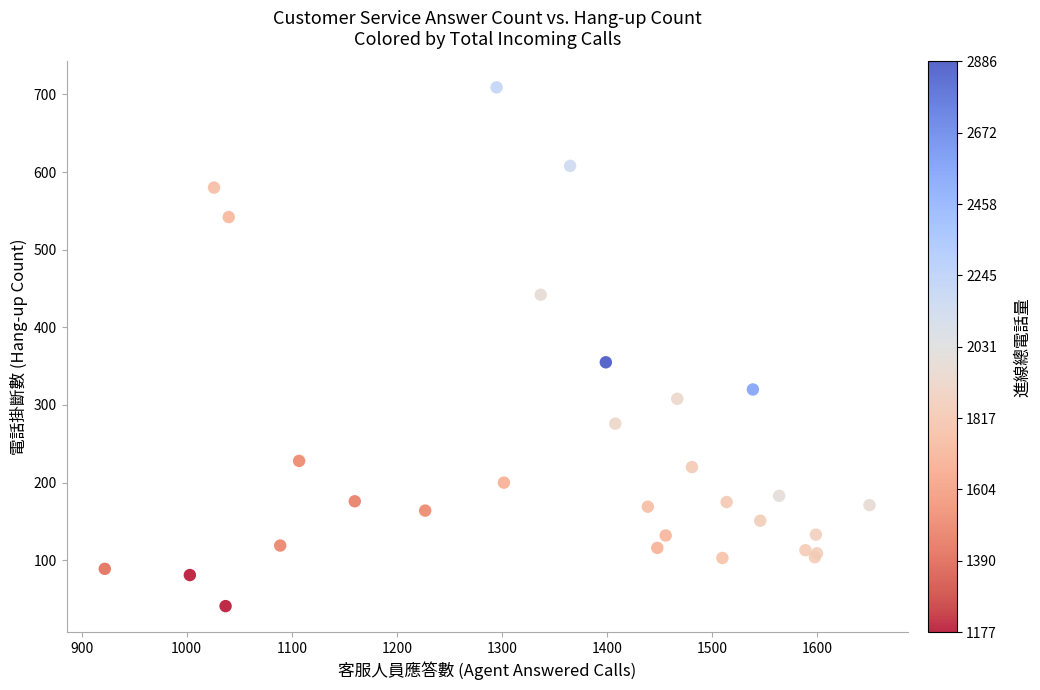

What Y value in the scatter plot is closest to 375?

355